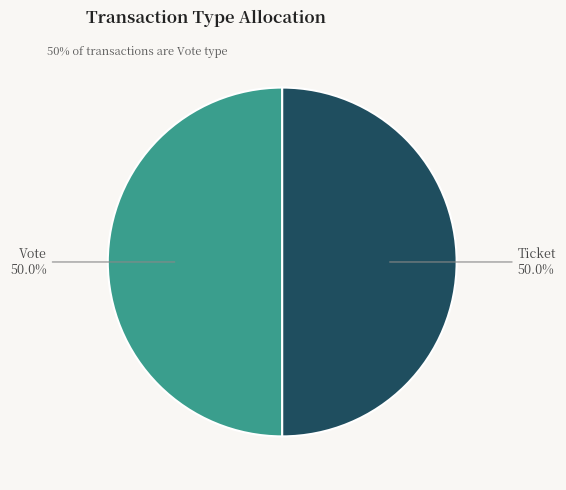

To the nearest percent, what is the difference between the Ticket and Vote slice percentages?

0%